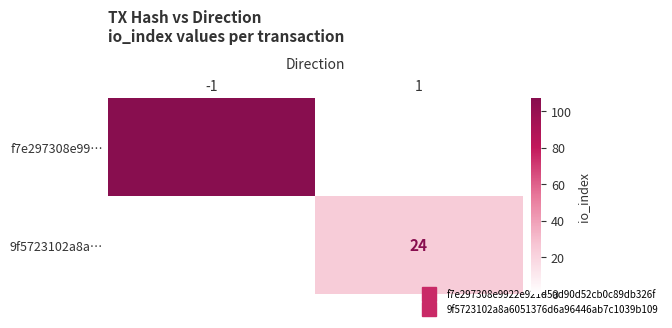

Rank the series by their average value, from highest to lowest.

f7e297308e99…, 9f5723102a8a…